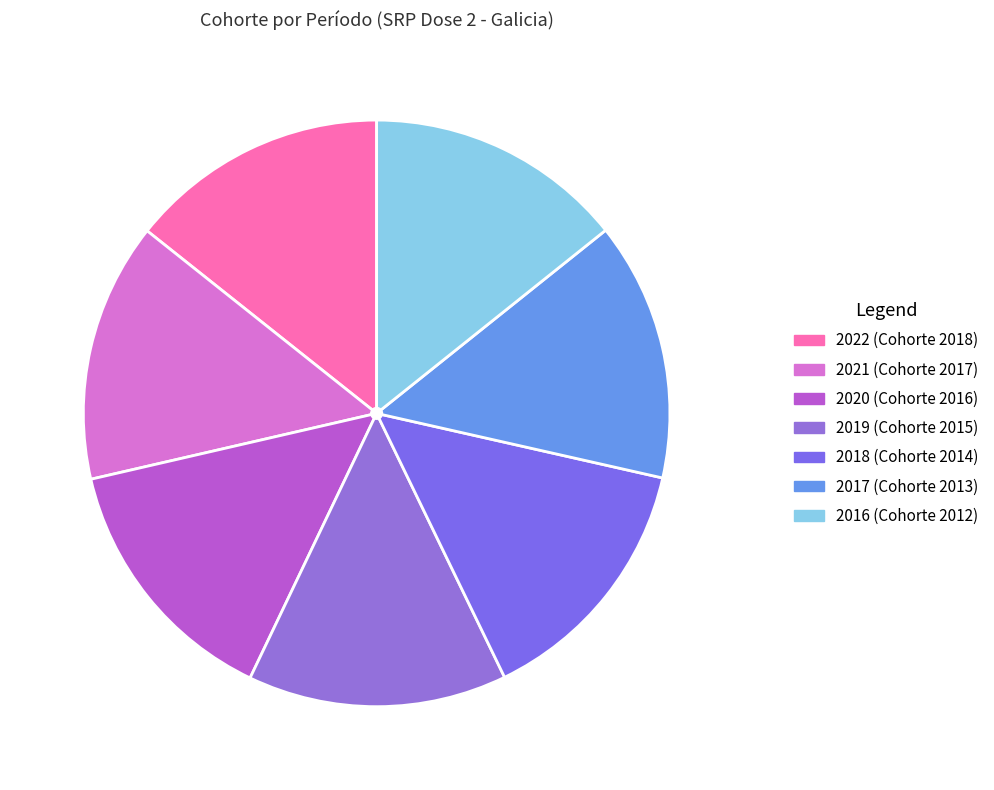

Does 2016 account for over 50% of the chart?

No